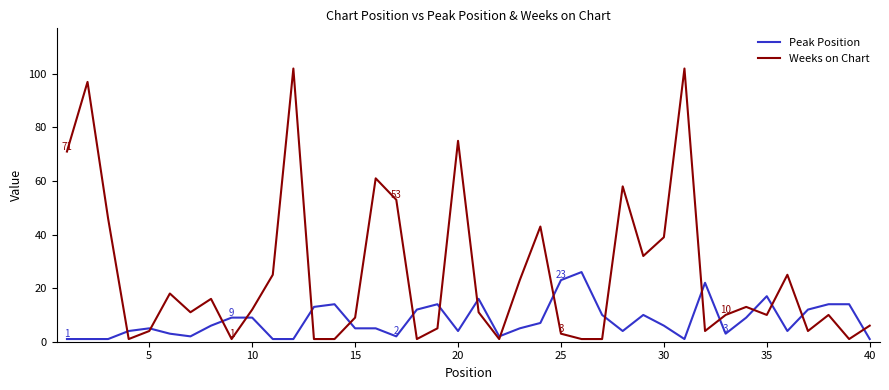

List the series in order of their peak value, lowest first.

Peak Position, Weeks on Chart